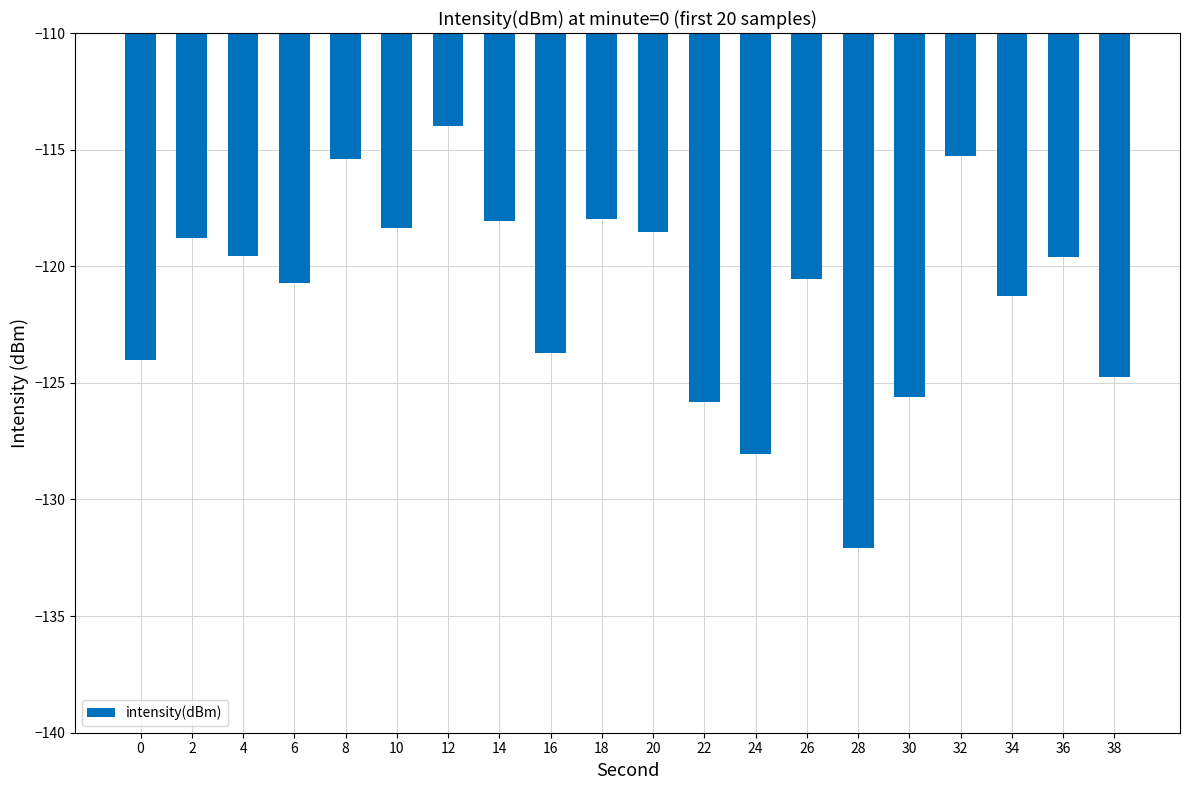

Count the number of data series in this chart.

1